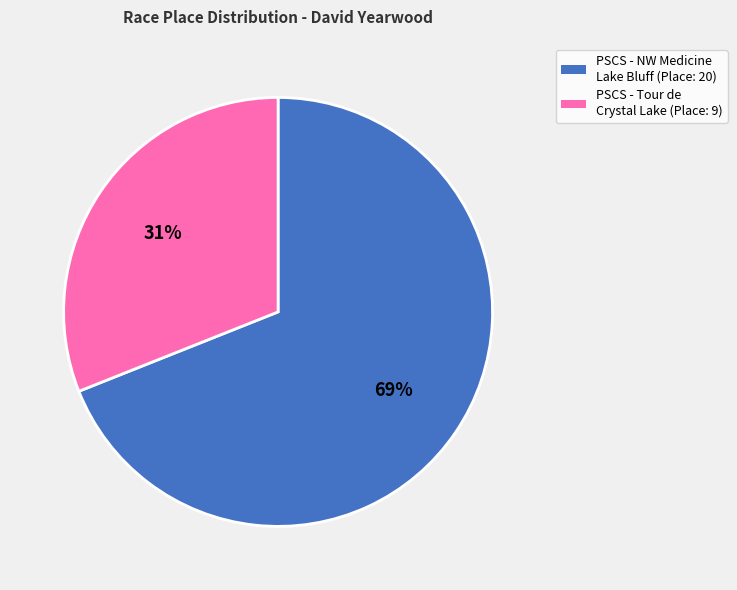

What percentage is the PSCS - NW Medicine Lake Bluff (Place: 20) slice, to the nearest percent?

69%